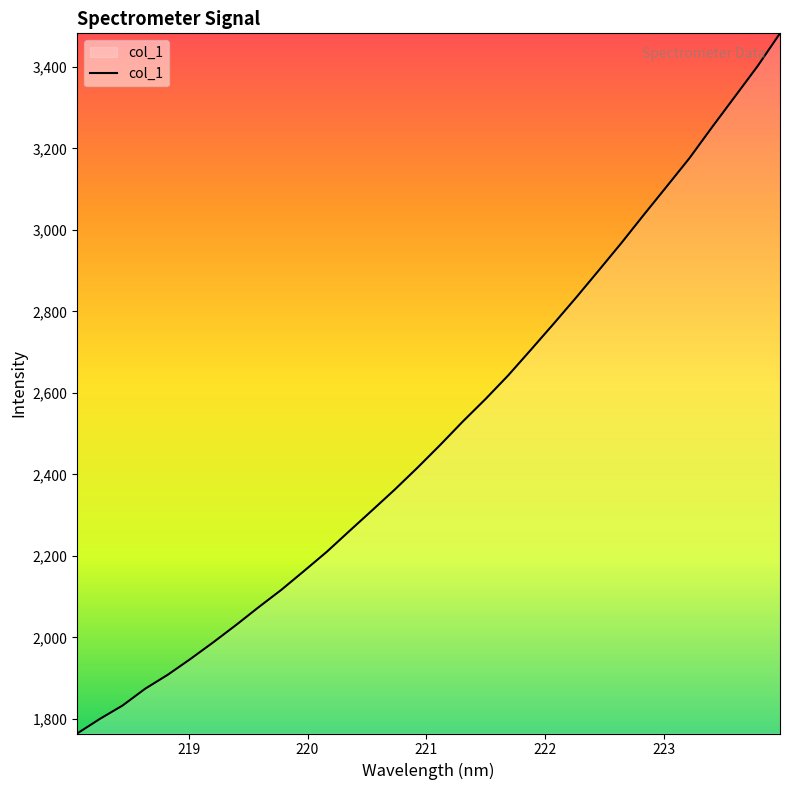

What is the smallest value displayed?

1764.4